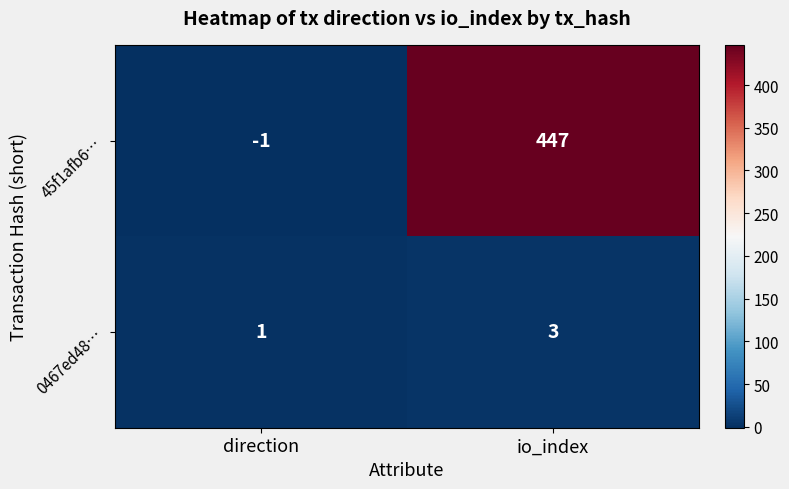

Reading left to right, transcribe all the data shown in this chart.

45f1afb6…: direction=-1	io_index=447
0467ed48…: direction=1	io_index=3